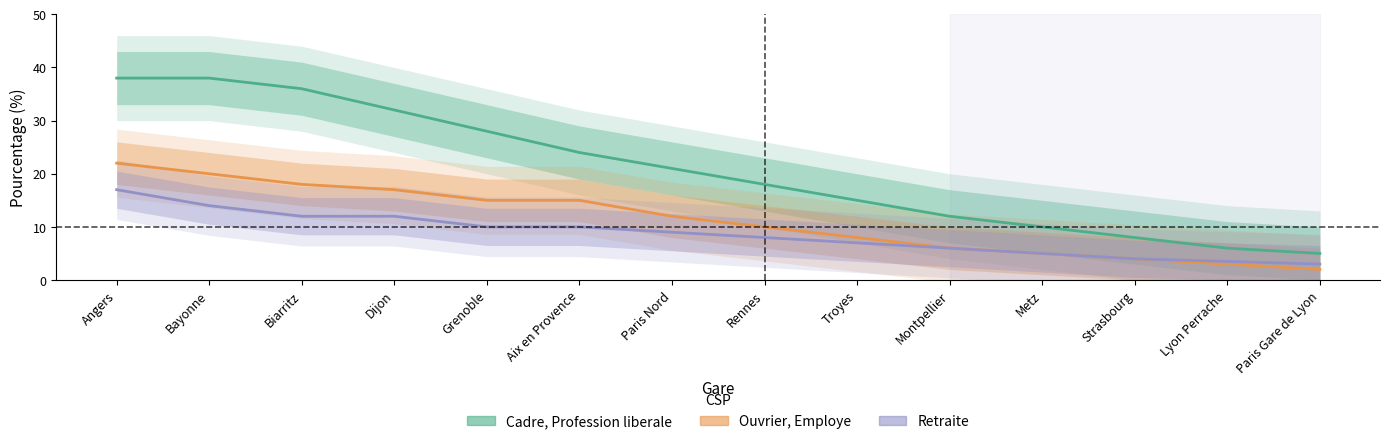

What is the approximate value of Cadre, Profession liberale at Rennes?

18.0